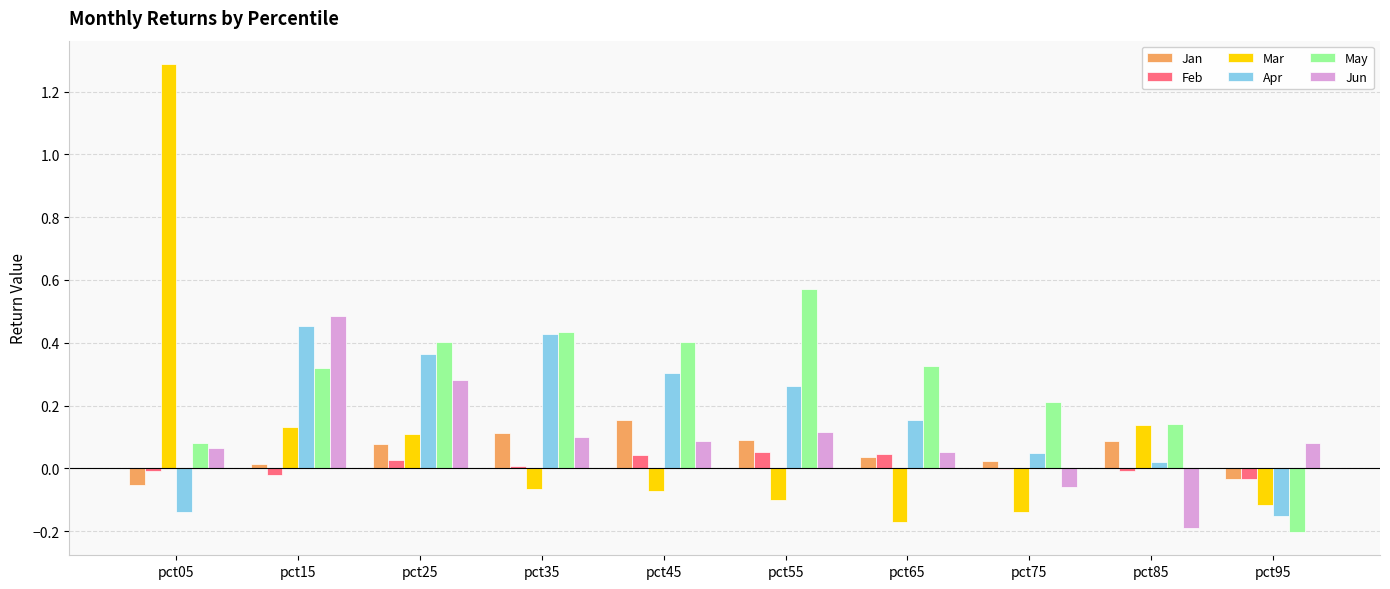

Which series has the largest total across all categories?

May